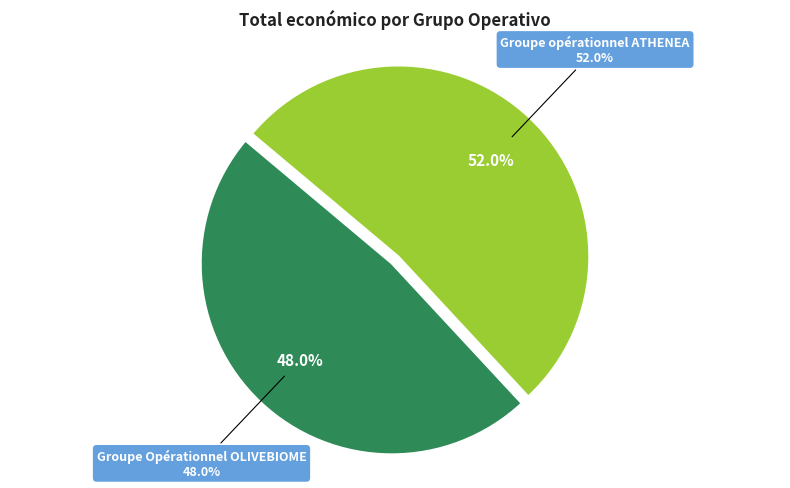

Does Groupe Opérationnel OLIVEBIOME represent more than half of the total?

No